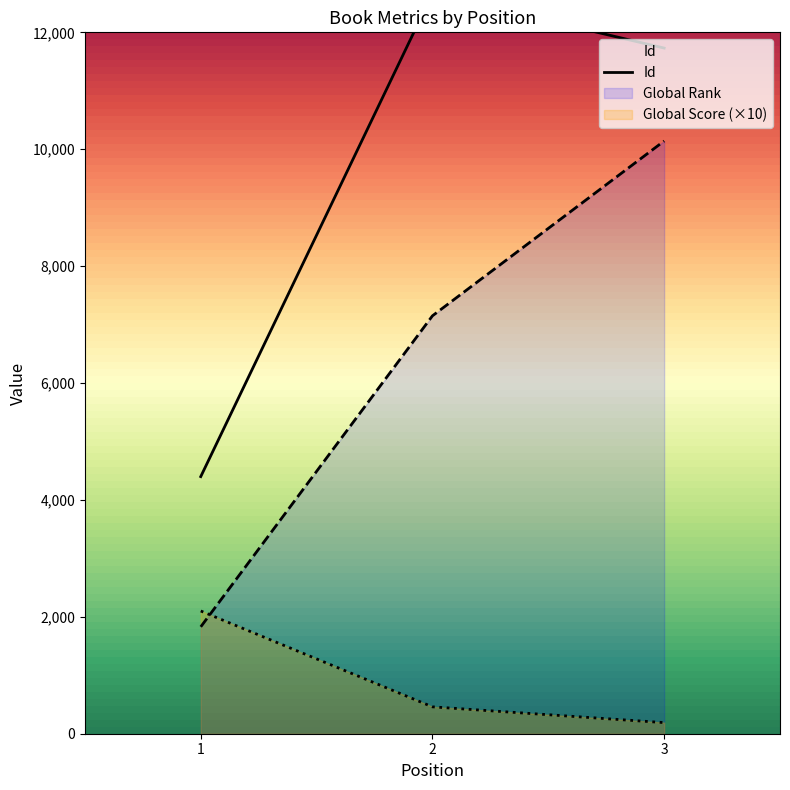

Rank the series by their maximum value, from highest to lowest.

Id, Global Rank, Global Score